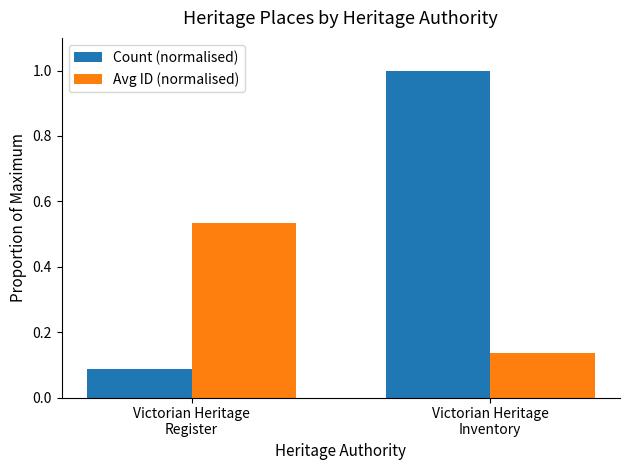

How many groups of bars are there?

2